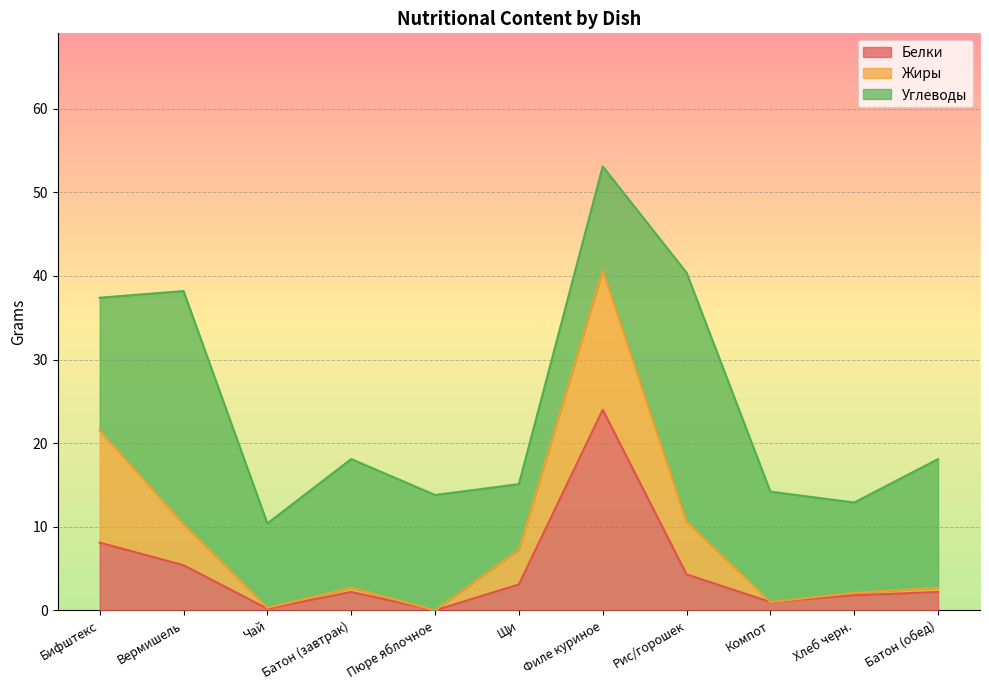

What are all the series names shown in the legend?

Белки, Жиры, Углеводы